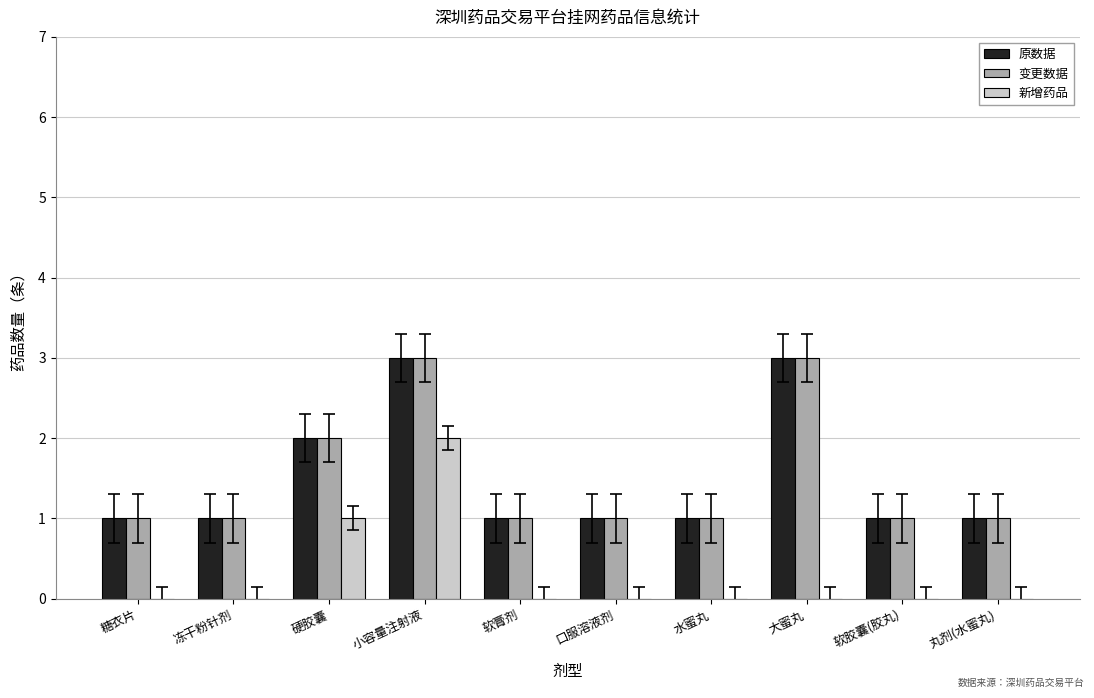

Are the bars grouped side by side (vs. stacked)?

Yes